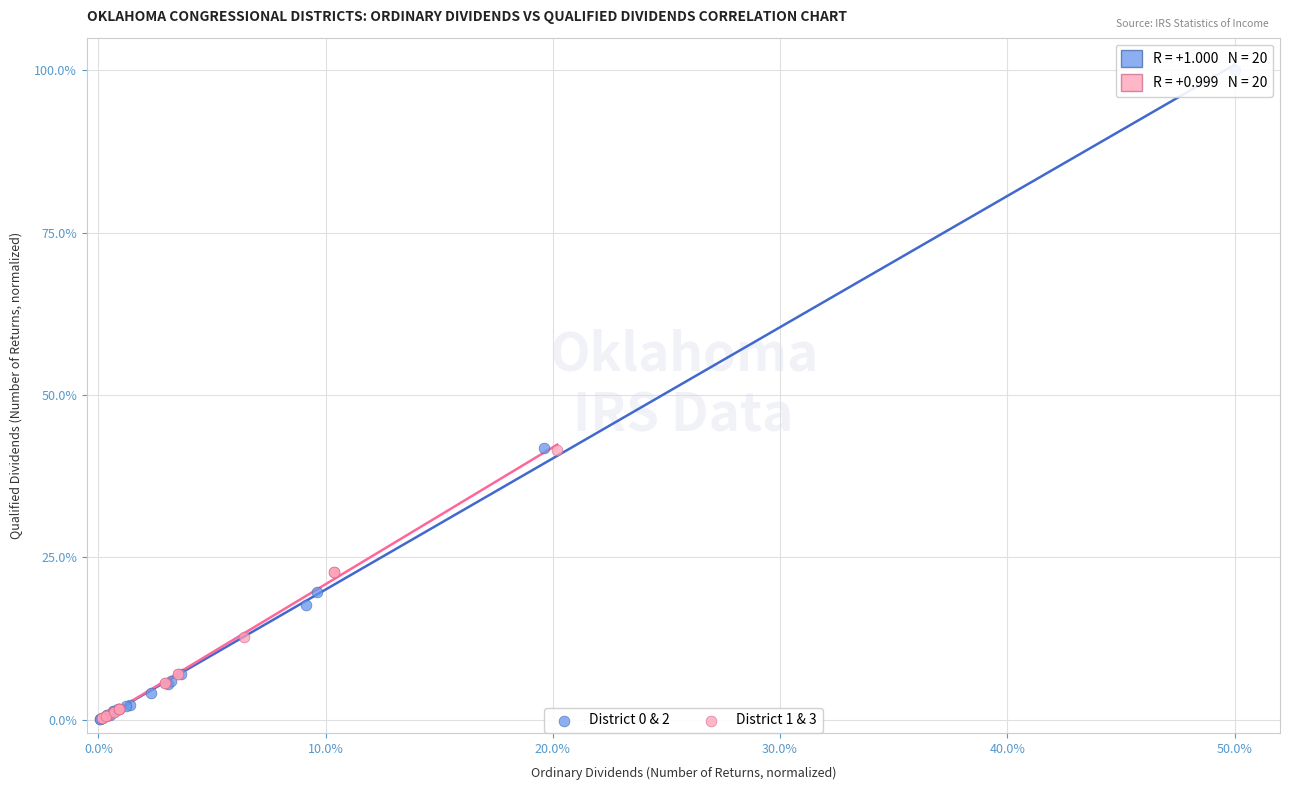

What are all the series names shown in the legend?

District 0 & 2, District 1 & 3